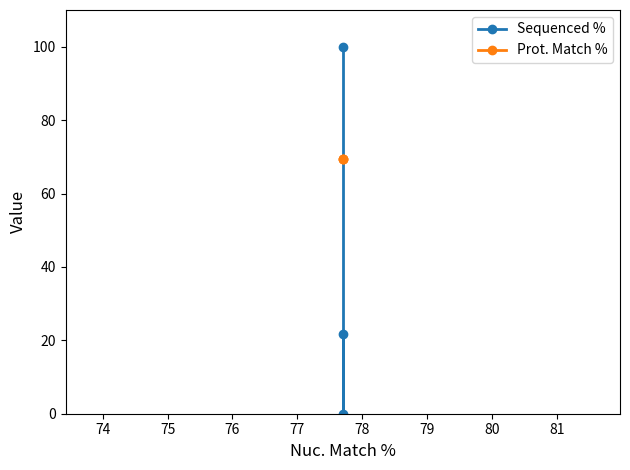

How many categories are shown in the chart?

3